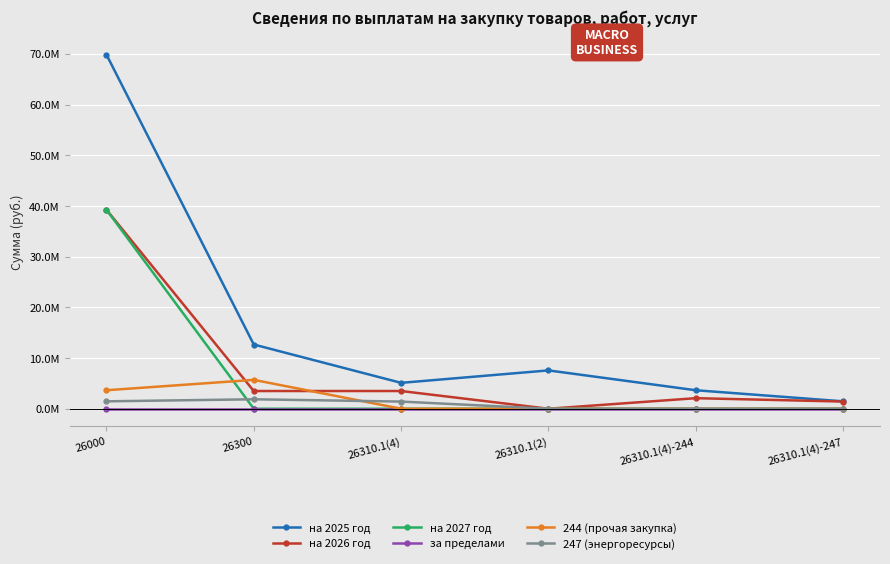

What is the difference between the maximum and minimum values in the 247 (энергоресурсы) series?

1865032.0